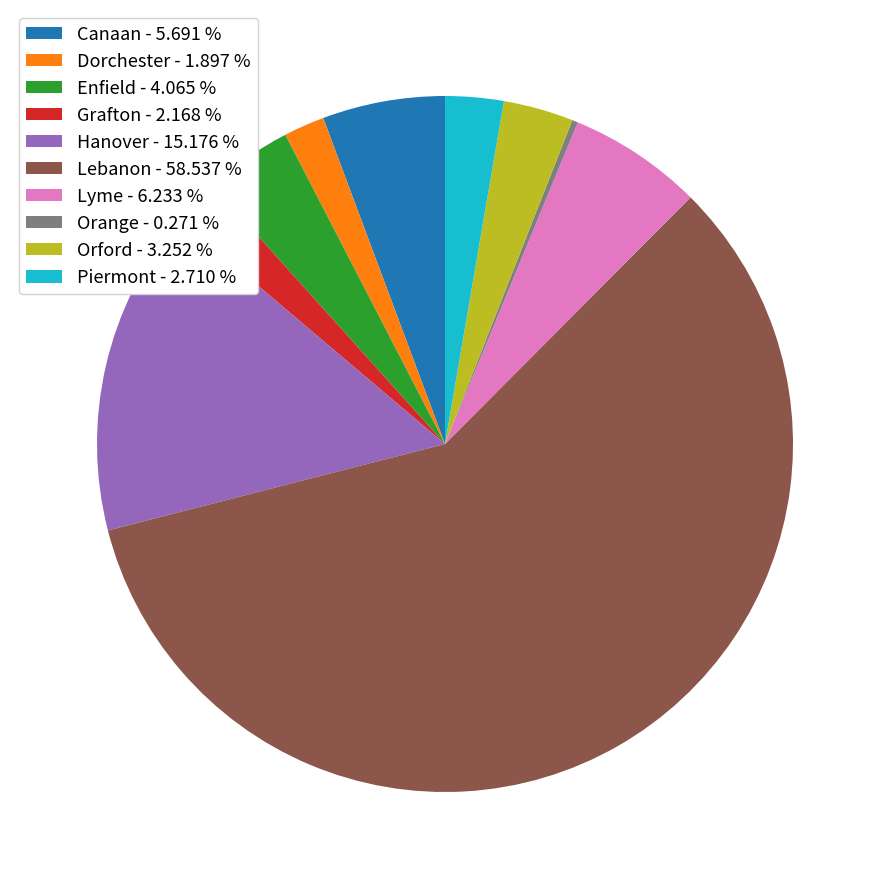

Between Lyme - 6.233 % and Dorchester - 1.897 %, which is larger?

Lyme - 6.233 %